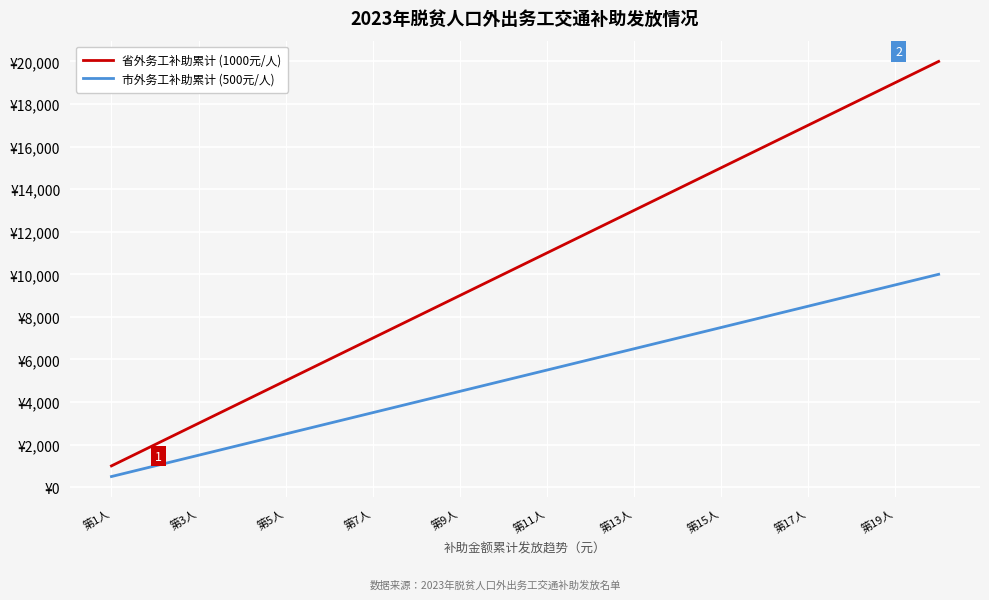

Where does the 市外务工补助累计 (500元/人) series first go above 5500?

11